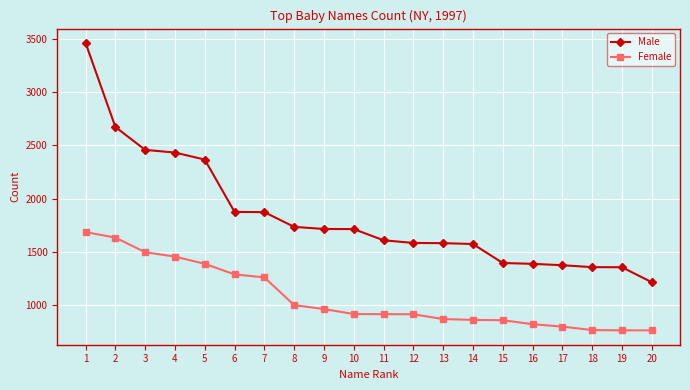

True or false: Female and Male cross at least once.

False